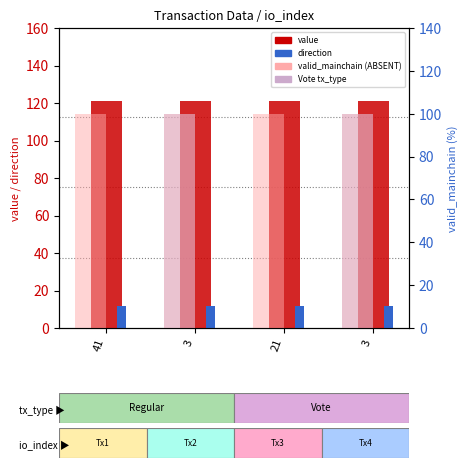

What is the spread (max minus min) of values at 3?

109.3